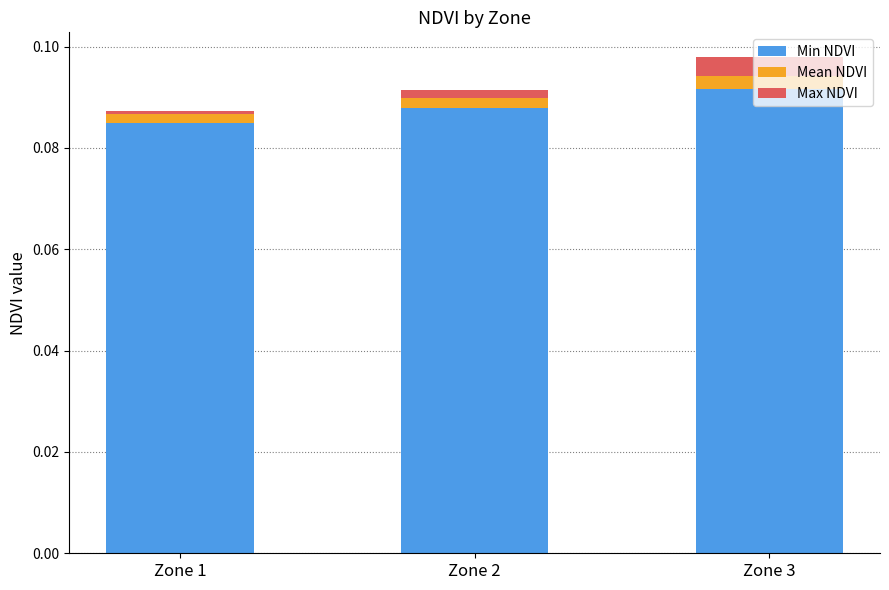

What are all the series names shown in the legend?

Min NDVI, Mean NDVI, Max NDVI